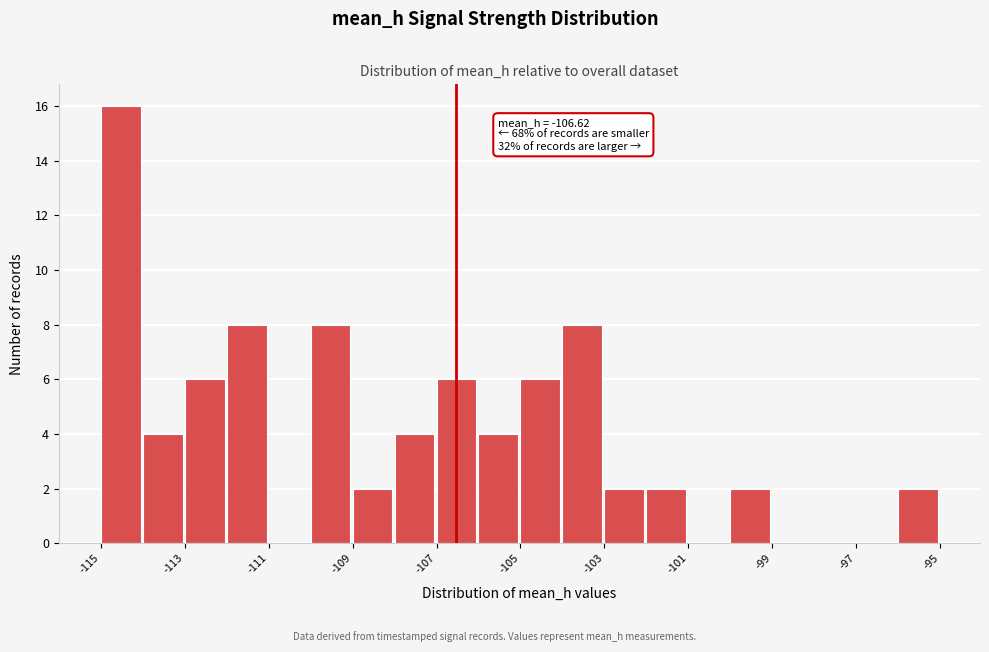

Read against the x-axis, roughly where is the centre of the tallest bar?

-114.5